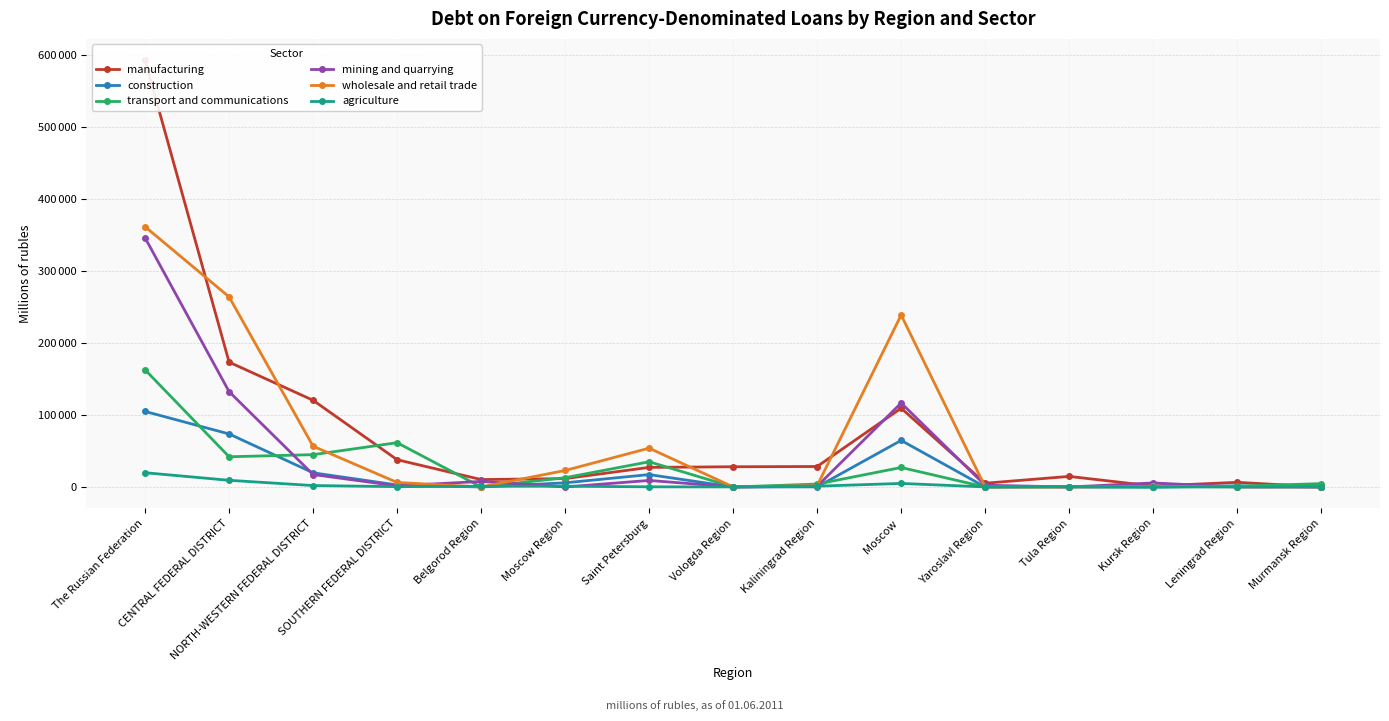

How many positive values does the construction series have?

9